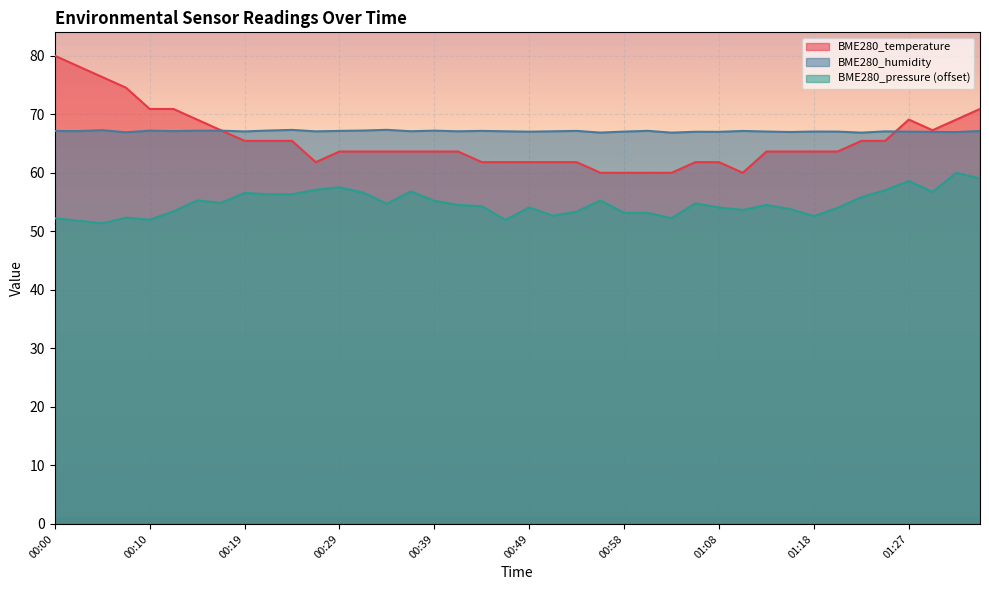

What is the sum of all BME280_pressure values?

2189.7